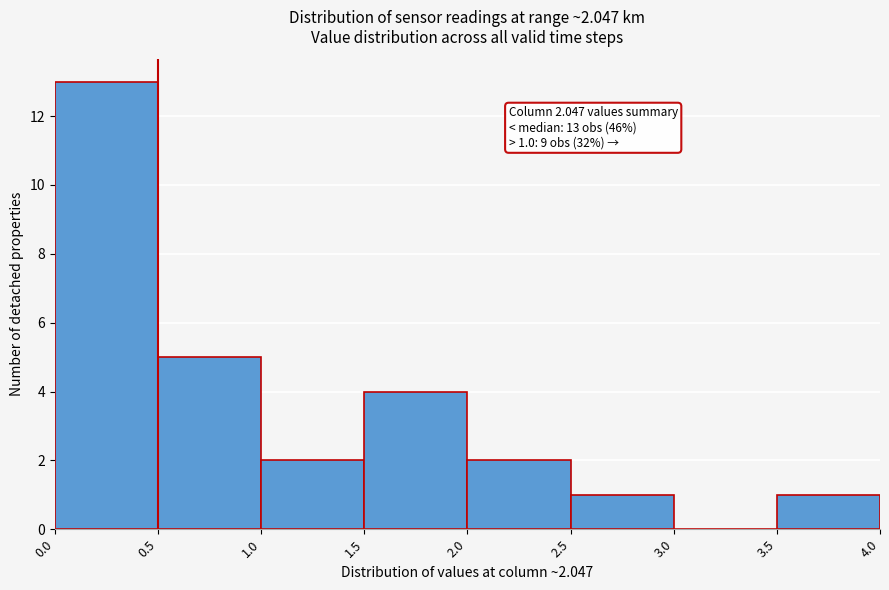

Over which range of the x-axis is the bar tallest?

0.0 to 0.5